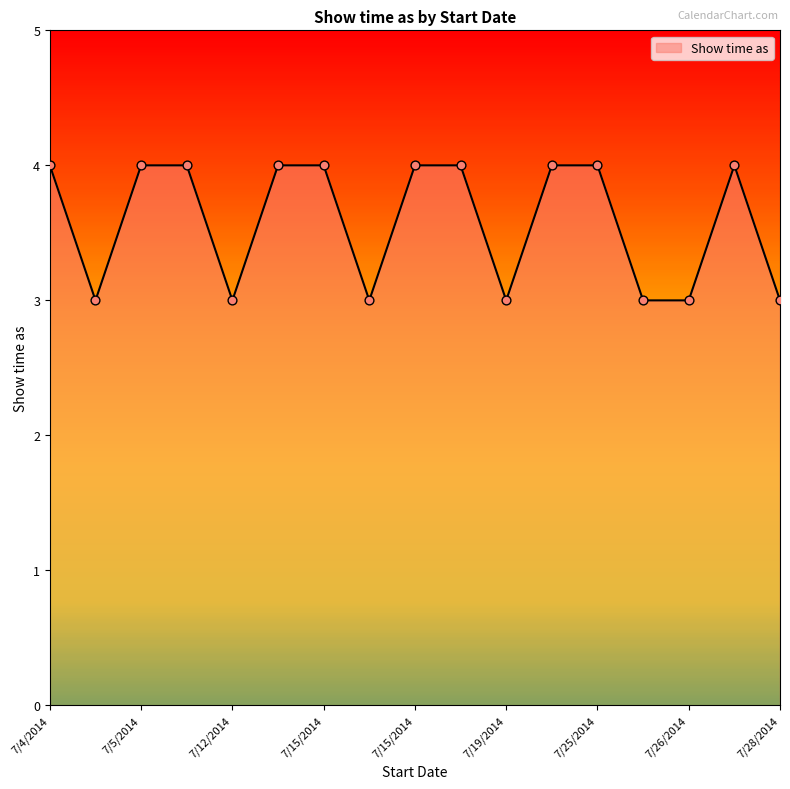

What is the maximum value shown in the chart?

4